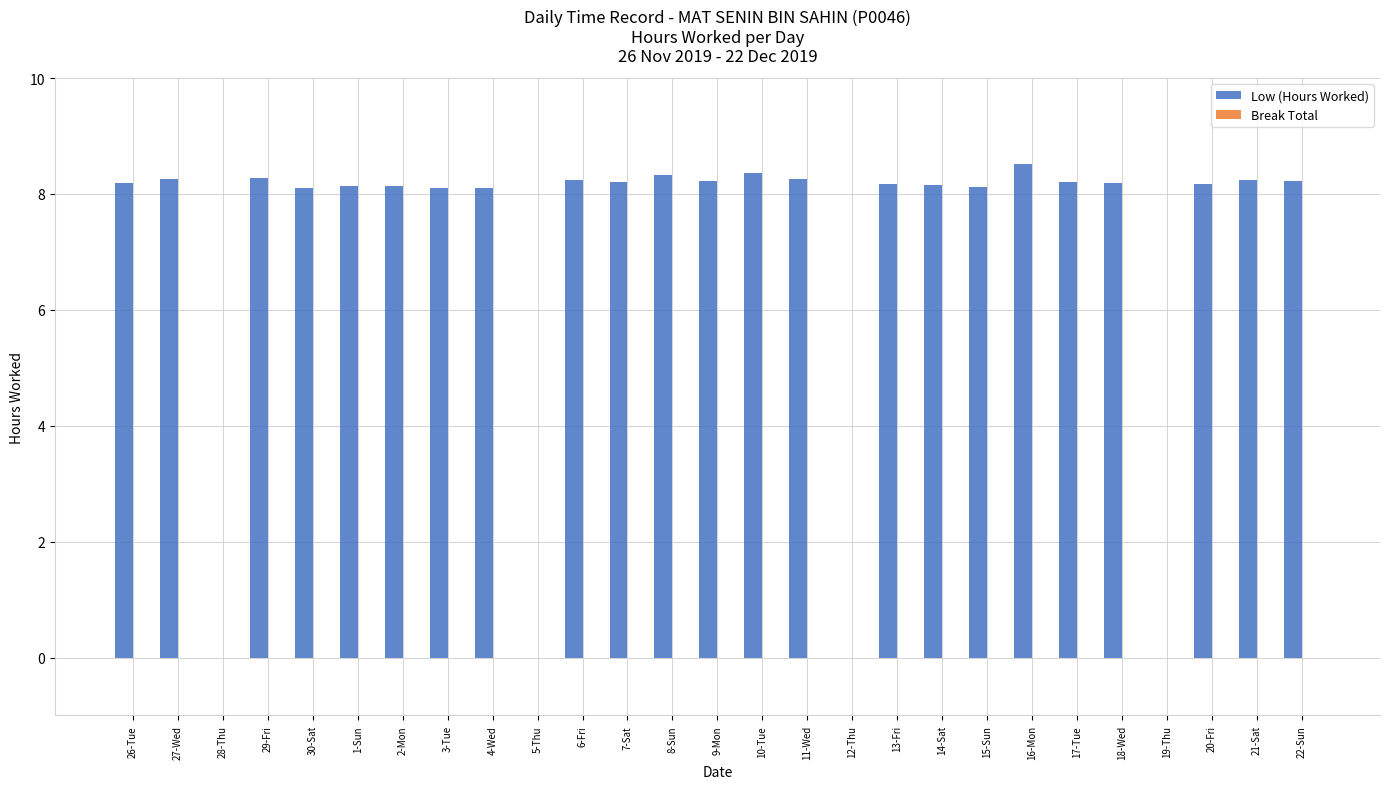

Are the bars horizontal?

No